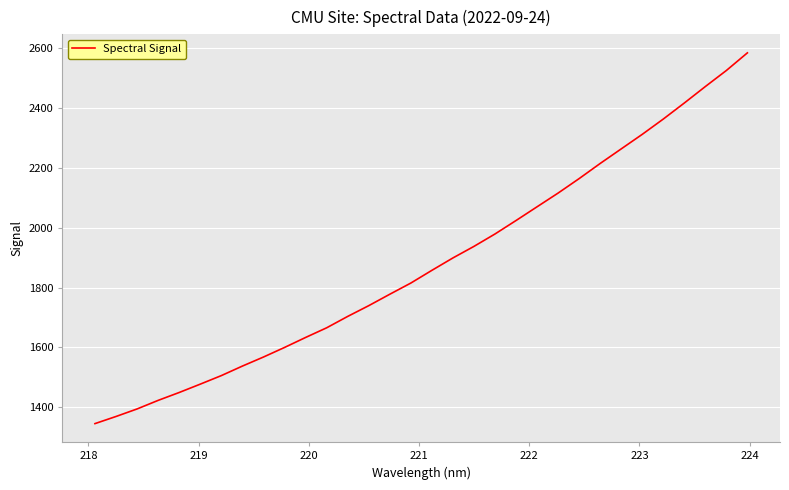

What is the minimum value shown in the chart?

1345.1